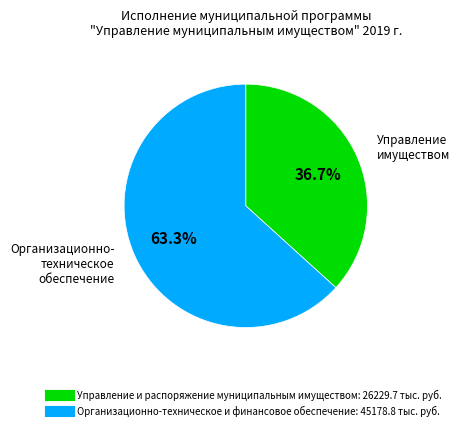

How much of the chart is everything except Организационно-техническое и финансовое обеспечение?

36.7%